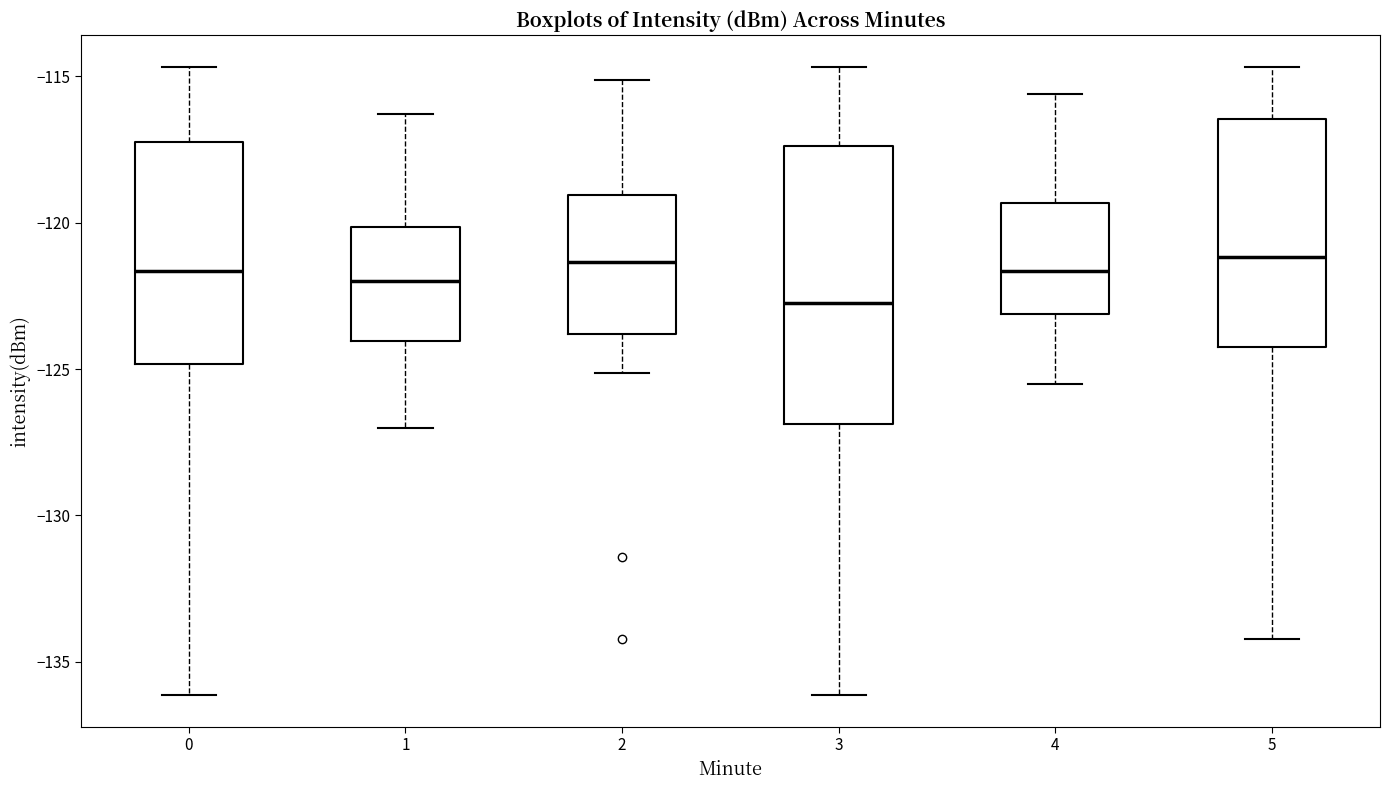

Comparing the boxes themselves (not the whiskers), which one is the tallest?

3